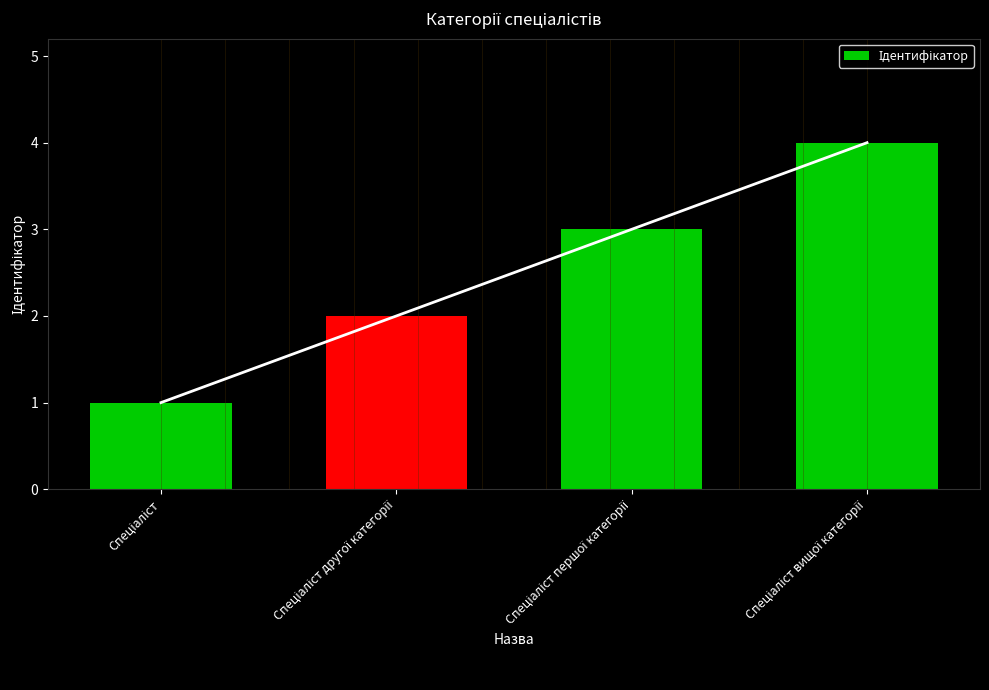

List the labels in order of value, largest first.

Спеціаліст вищої категорії, Спеціаліст першої категорії, Спеціаліст другої категорії, Спеціаліст